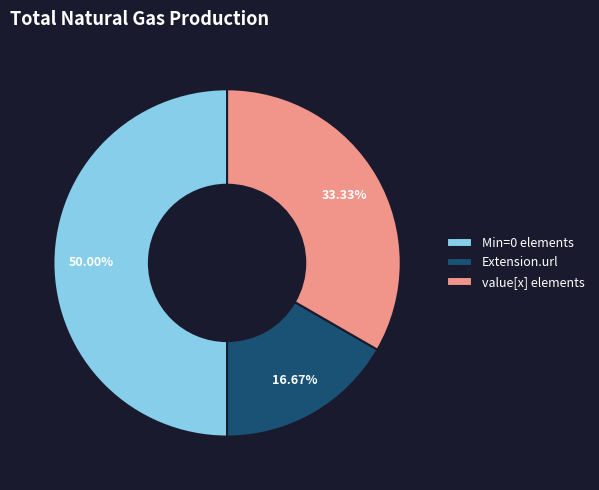

What is the smallest slice in the pie chart?

Extension.url